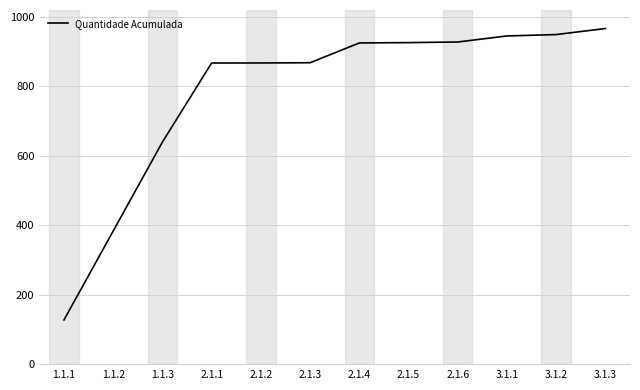

What is the greatest value displayed?

966.7